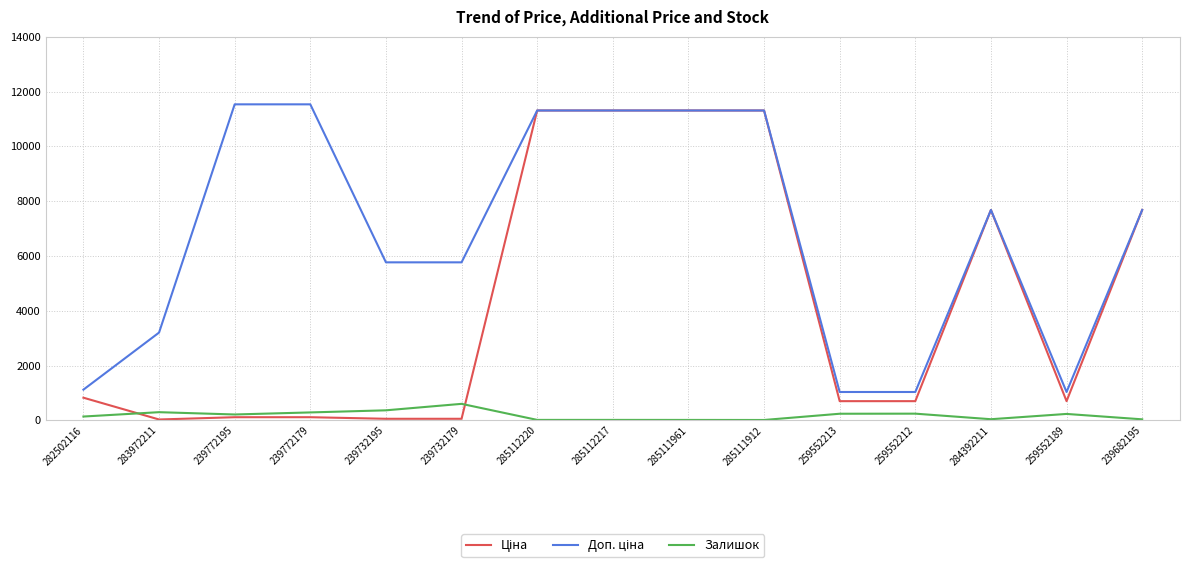

True or false: Залишок has a value of 367.0 at 239732195.

True